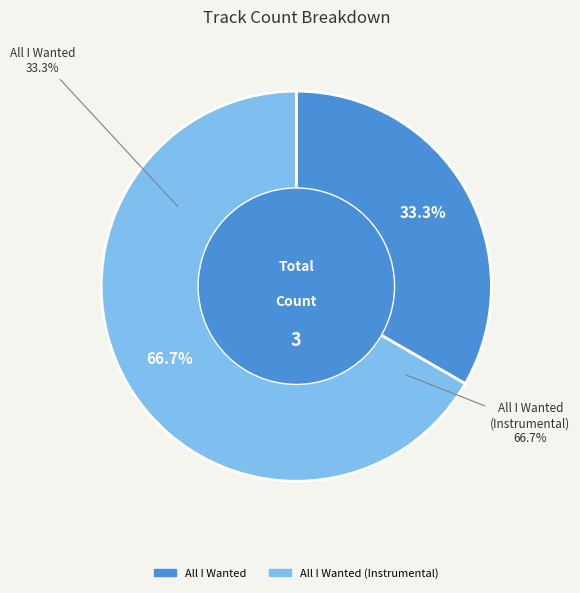

Is the sum of All I Wanted (Instrumental) and All I Wanted greater than half?

Yes